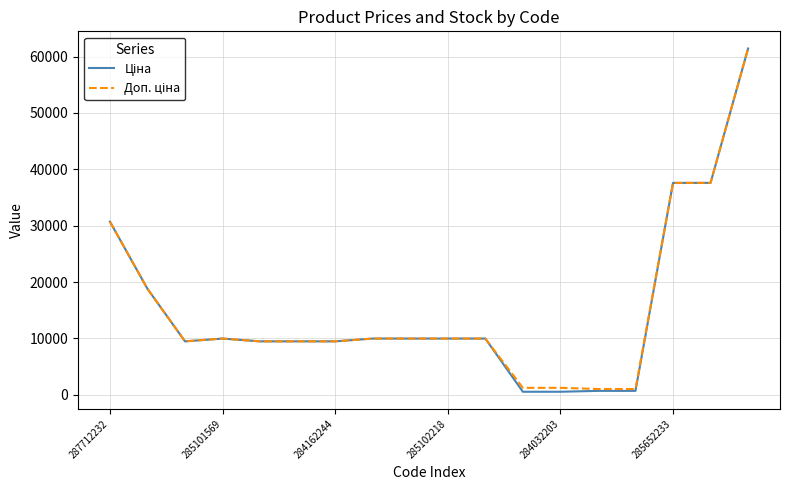

What is the greatest value displayed?

61434.3